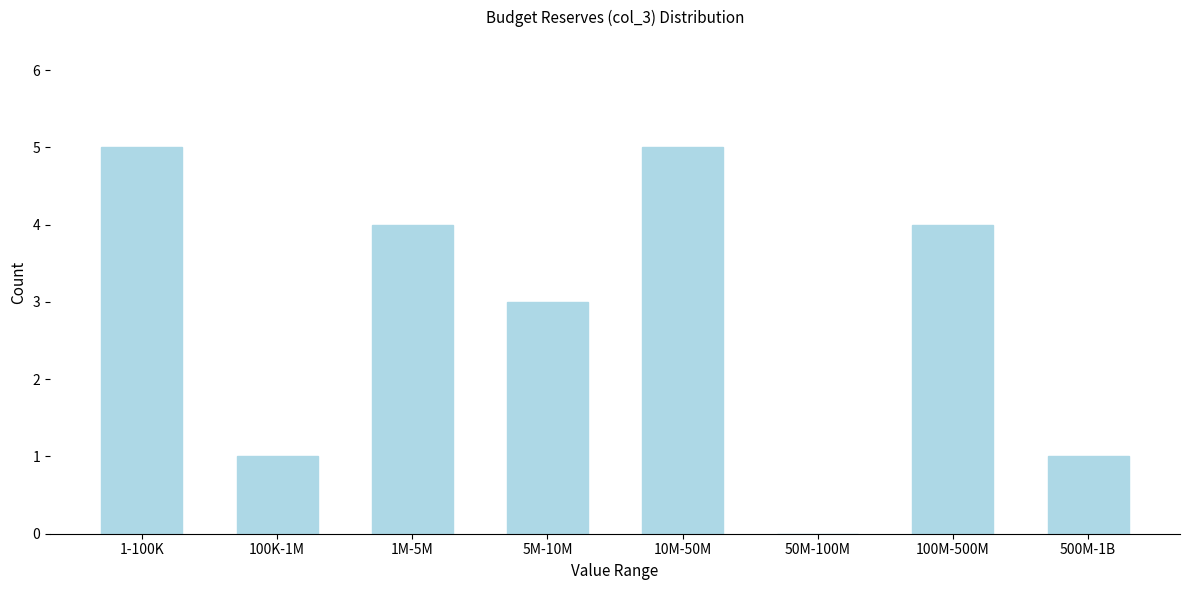

Reading left to right, transcribe all the data shown in this chart.

1-100K=5	100K-1M=1	1M-5M=4	5M-10M=3	10M-50M=5	50M-100M=0	100M-500M=4	500M-1B=1